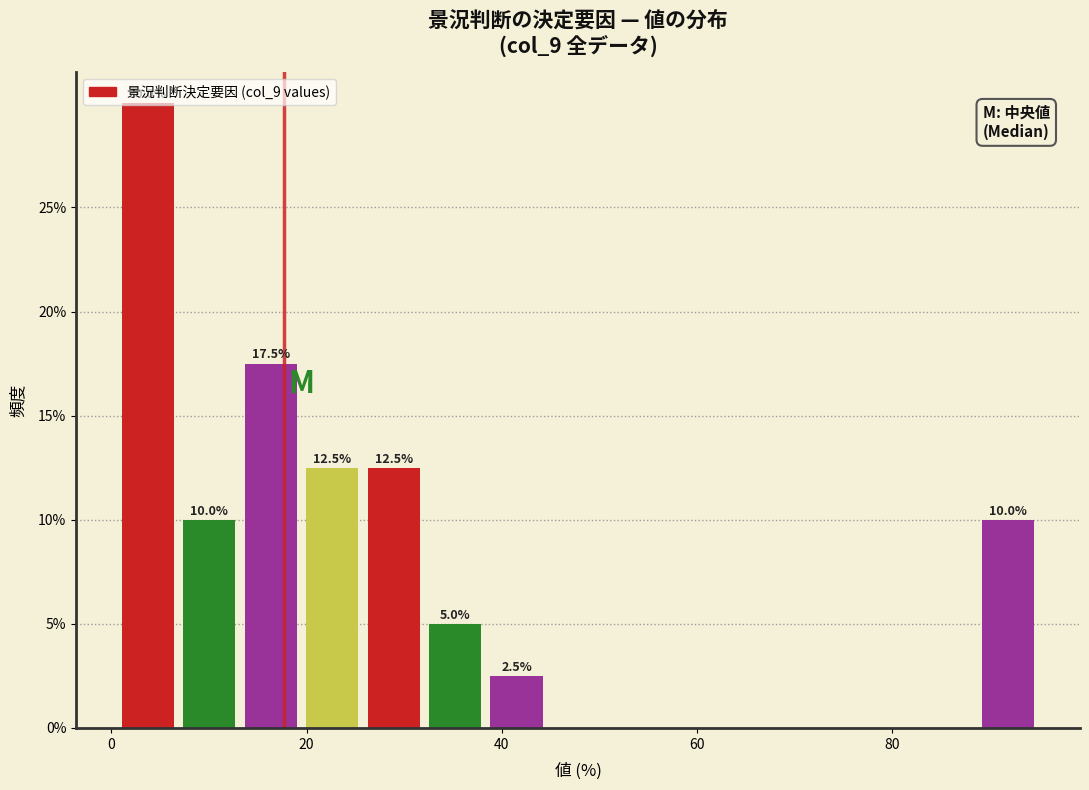

Around what value on the x-axis is the tallest bar? Give the approximate position of its centre, as read against the axis.

4